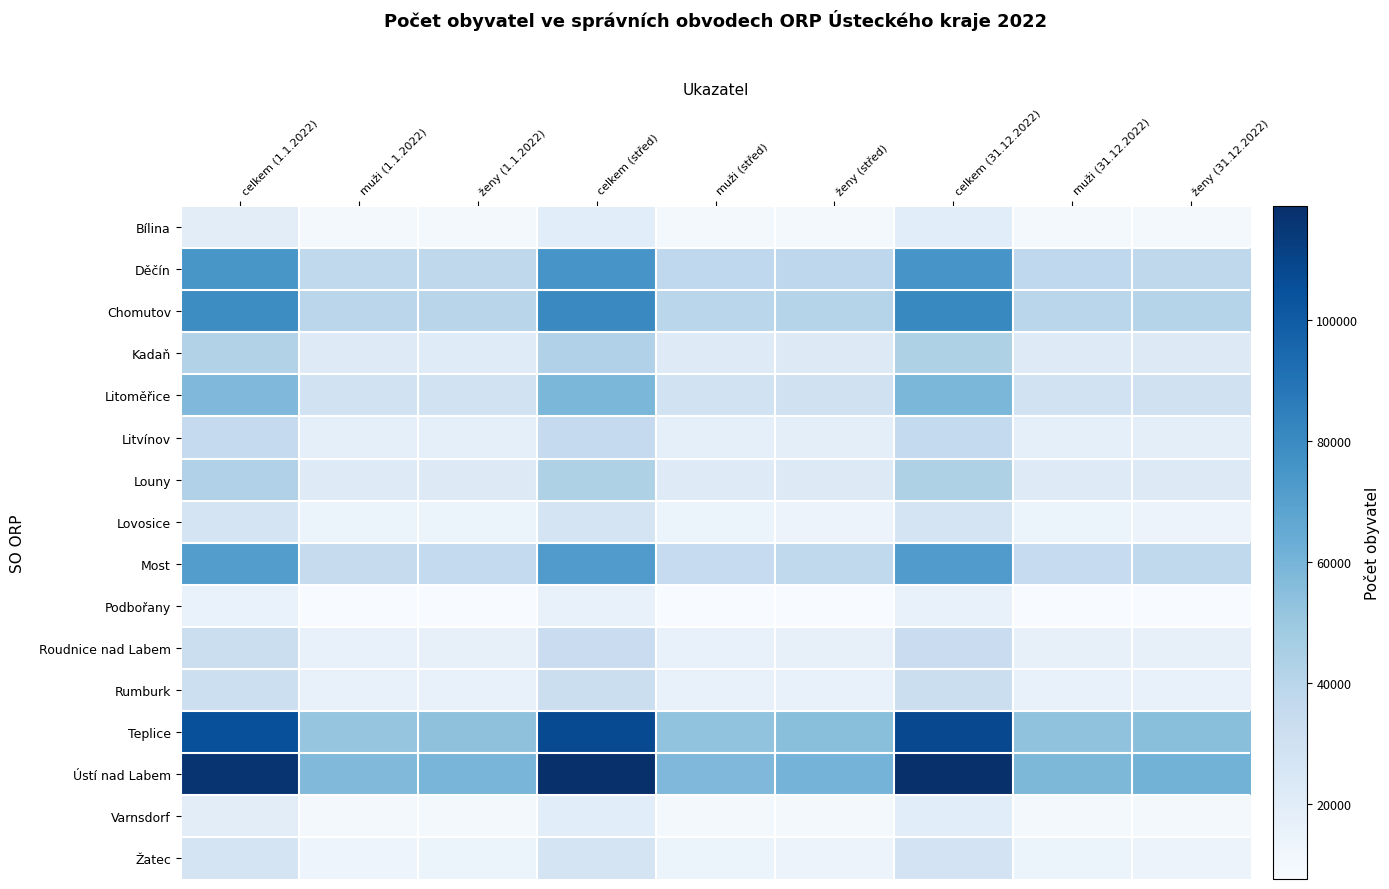

Rank the series by their maximum value, from highest to lowest.

Ústí nad Labem, Teplice, Chomutov, Děčín, Most, Litoměřice, Louny, Kadaň, Litvínov, Roudnice nad Labem, Rumburk, Žatec, Lovosice, Bílina, Varnsdorf, Podbořany